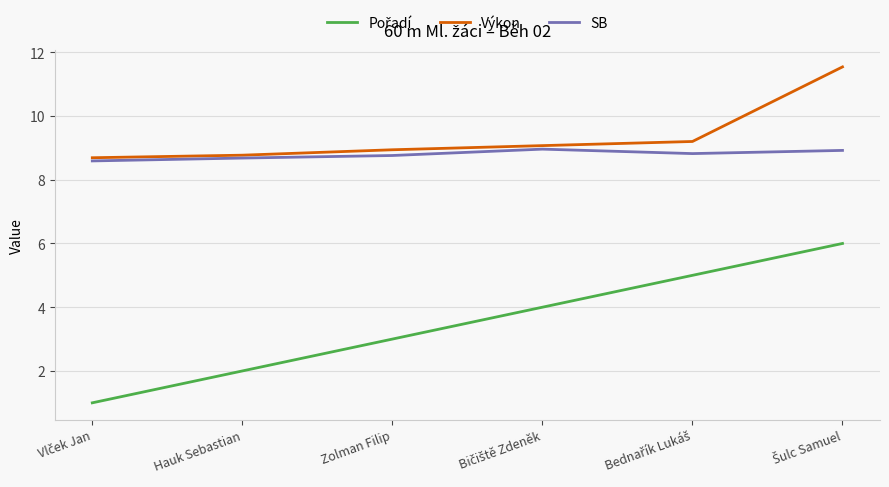

What position from the right is Zolman Filip?

4